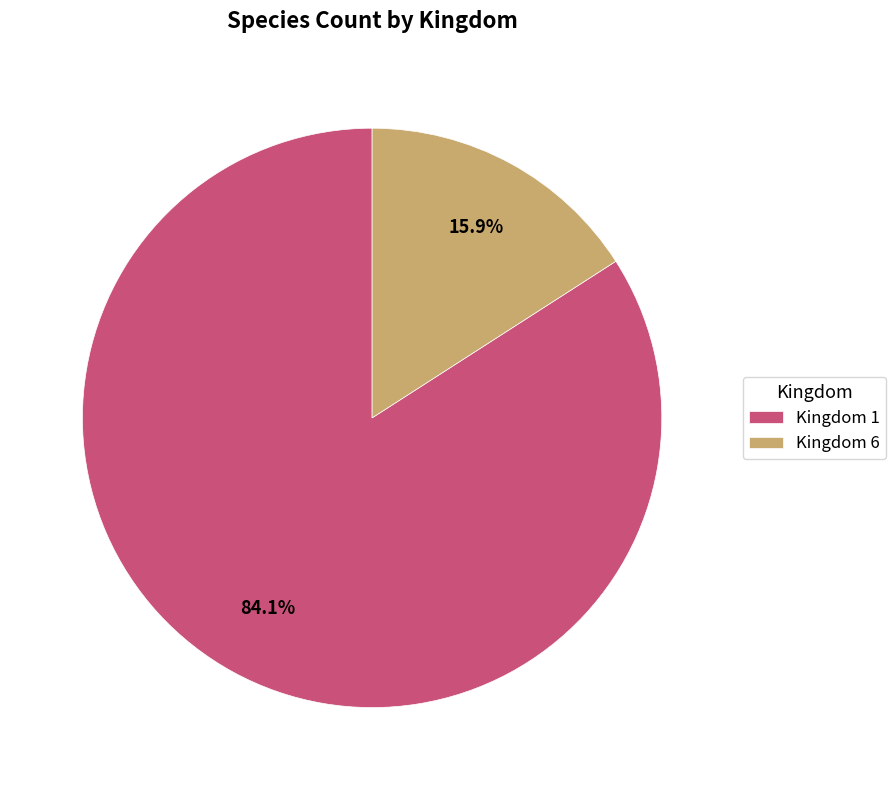

Between Kingdom 1 and Kingdom 6, which is larger?

Kingdom 1